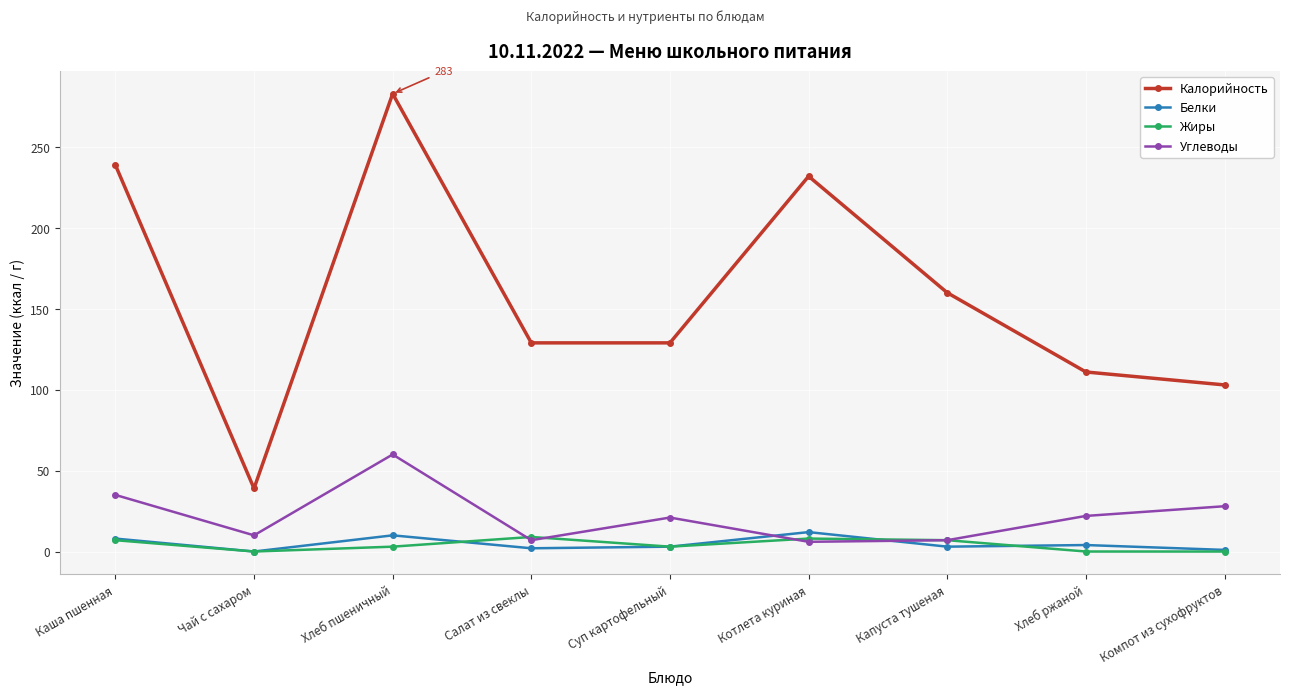

What position from the right is Суп картофельный?

5